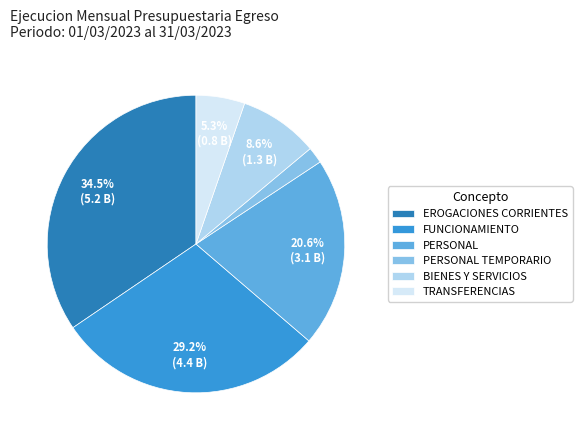

What is the smallest slice in the pie chart?

PERSONAL TEMPORARIO